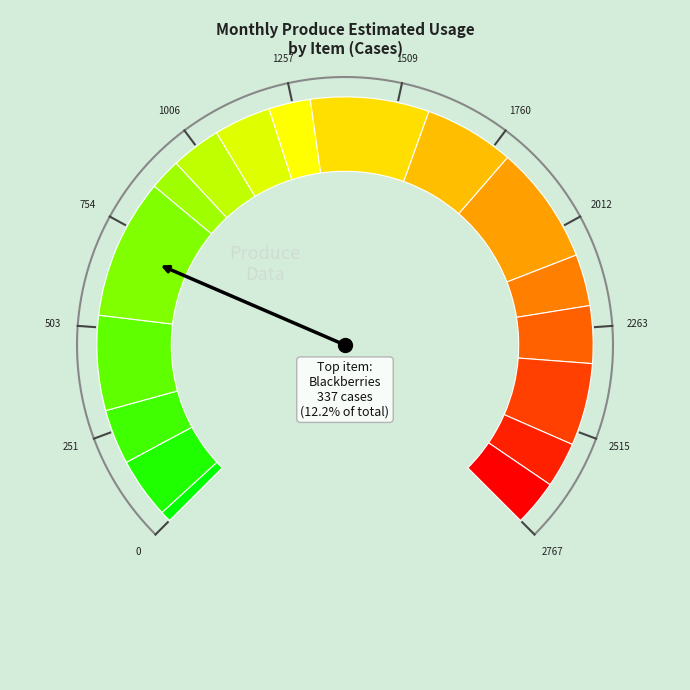

Is Grapes Red the majority of the pie?

No